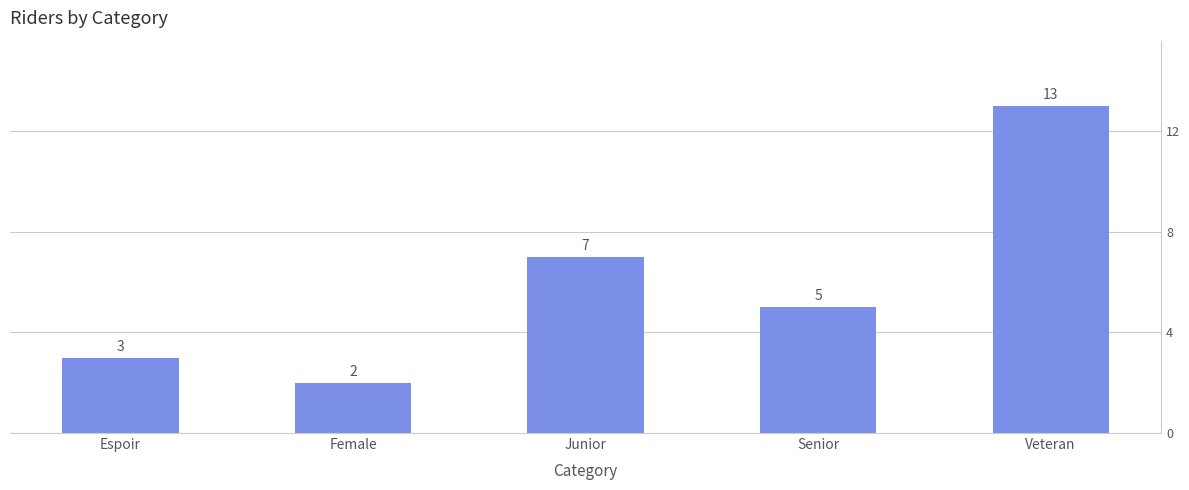

What is the change in value from Junior to Veteran?

+6